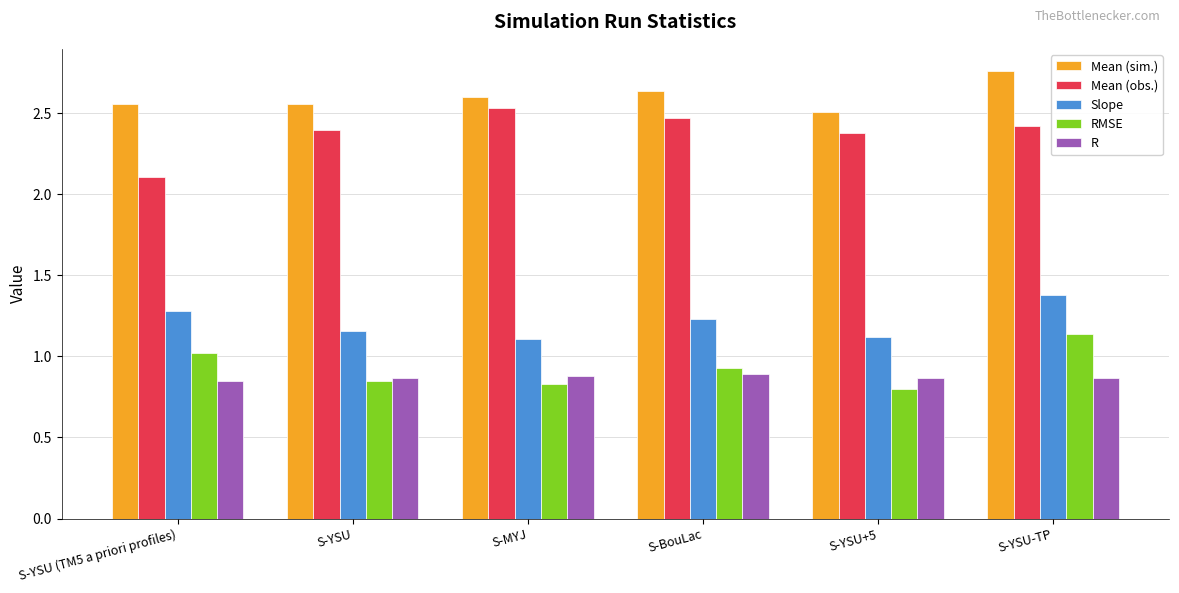

What is the difference between the highest and lowest values at S-MYJ?

1.8